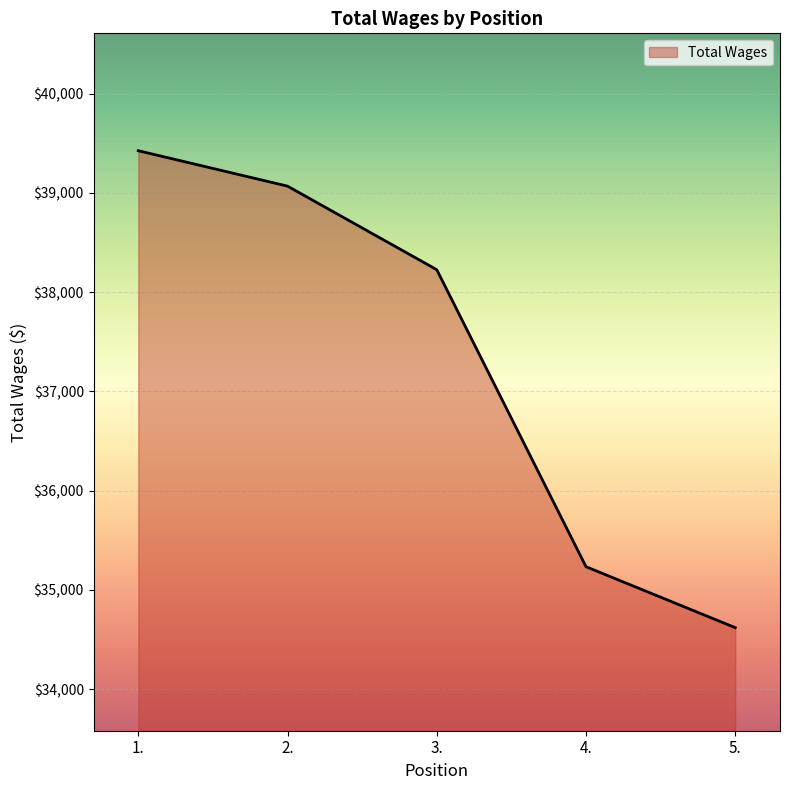

Approximately how many times larger is the value at 2. compared to 5.?

1.1